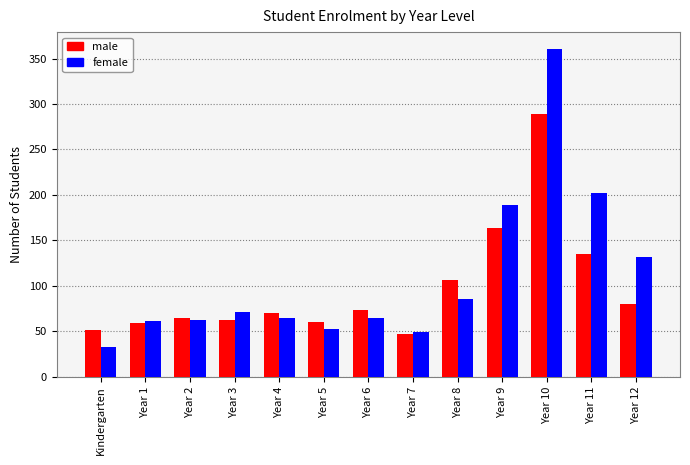

Read the male value at Kindergarten.

51.0